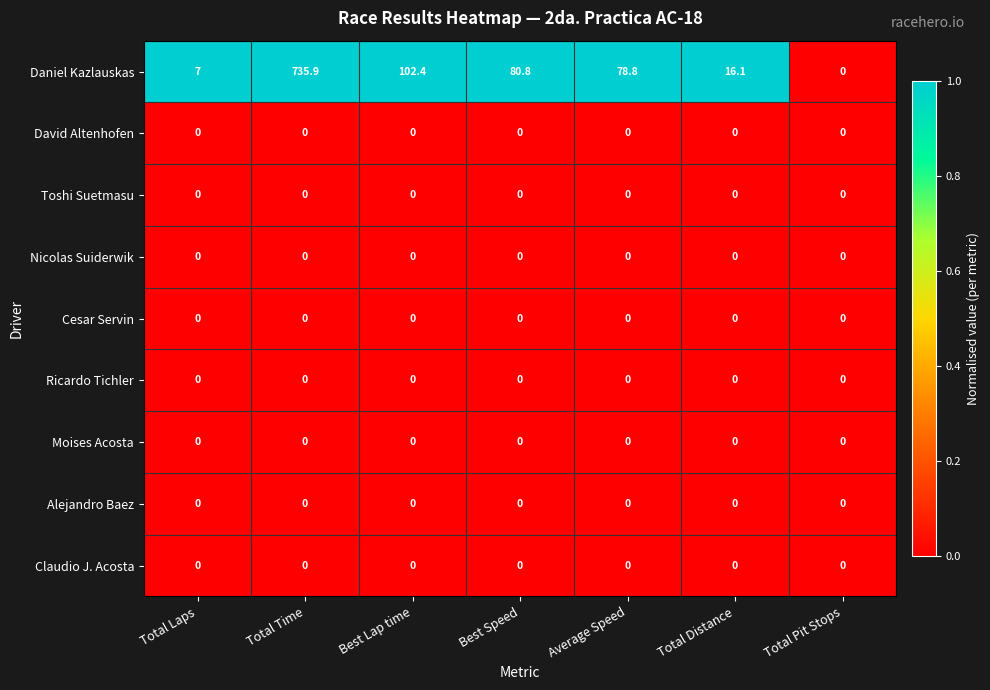

Is it true that Nicolas Suiderwik equals 0.0 at Best Speed?

True